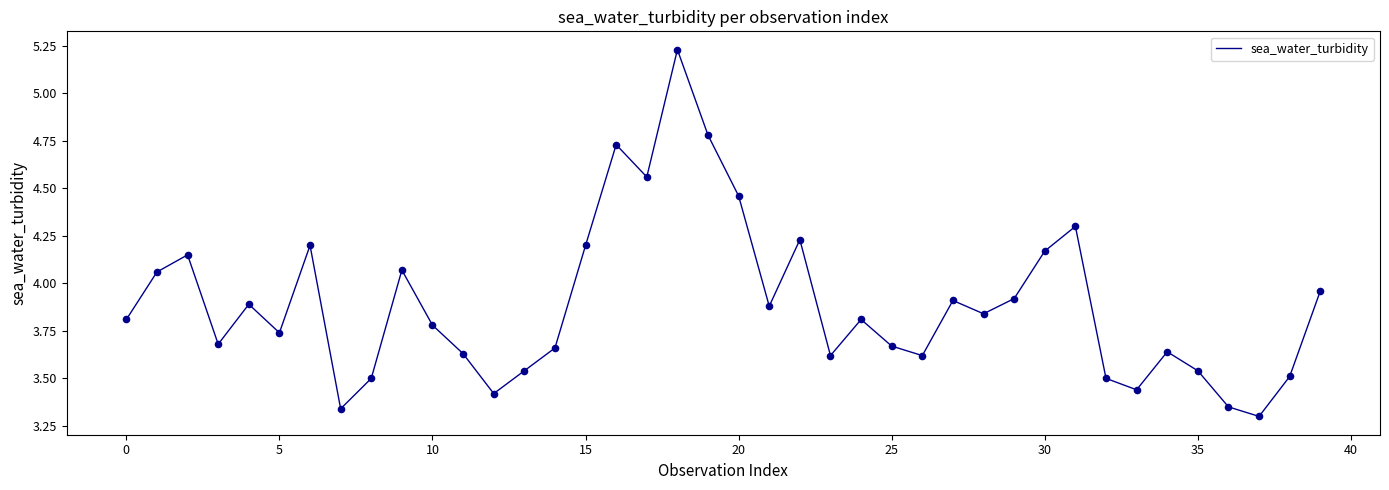

What is the difference between the maximum and minimum values?

1.9